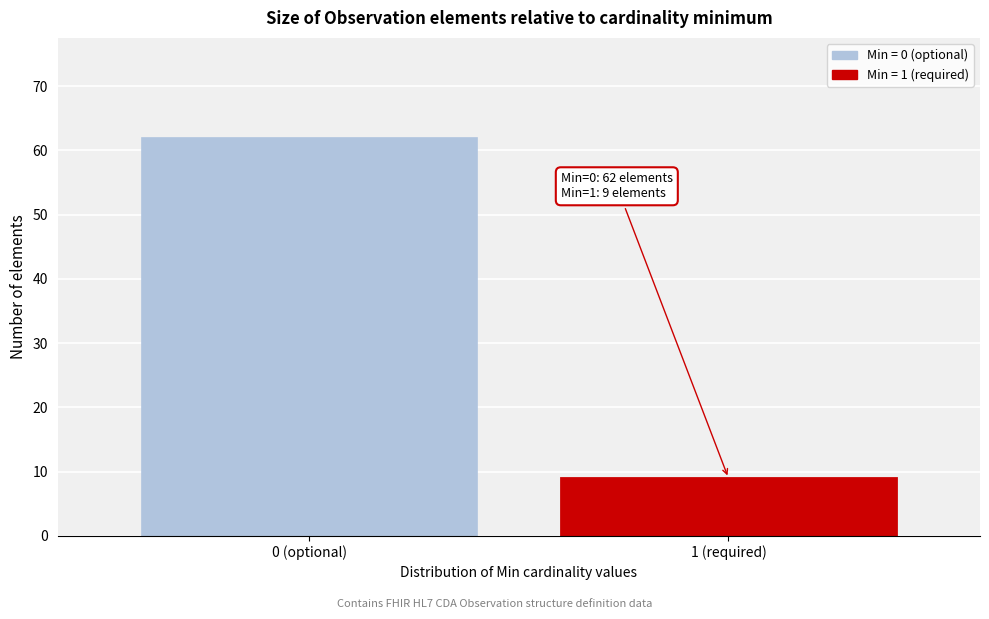

Reading right to left, list all the values displayed in this chart.

1 (required)=9	0 (optional)=62